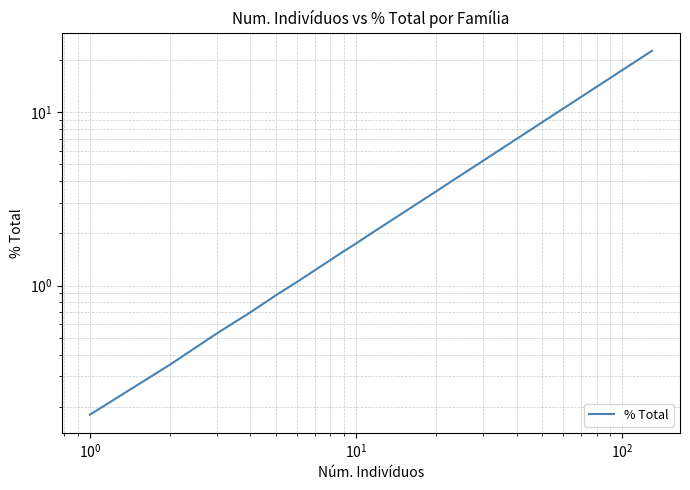

What is the minimum value shown in the chart?

0.2